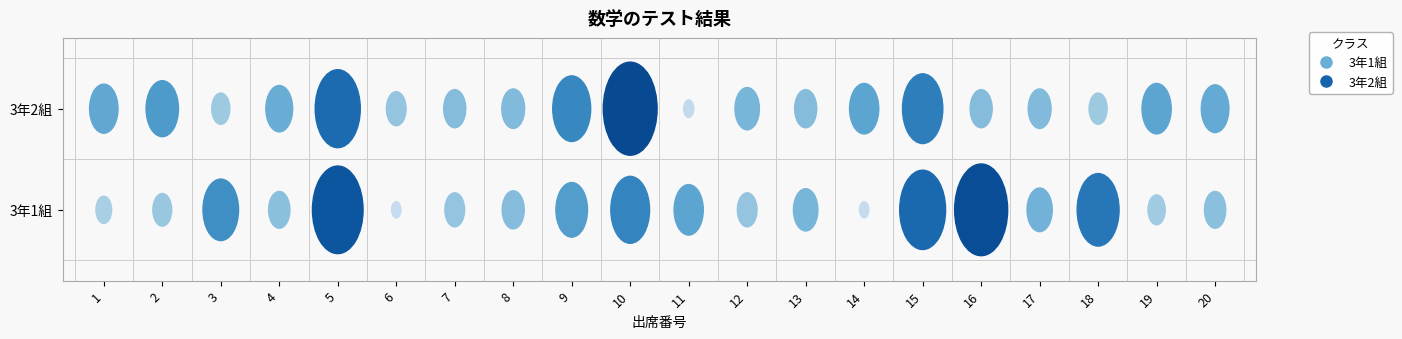

What is the maximum value for 3年1組?

91